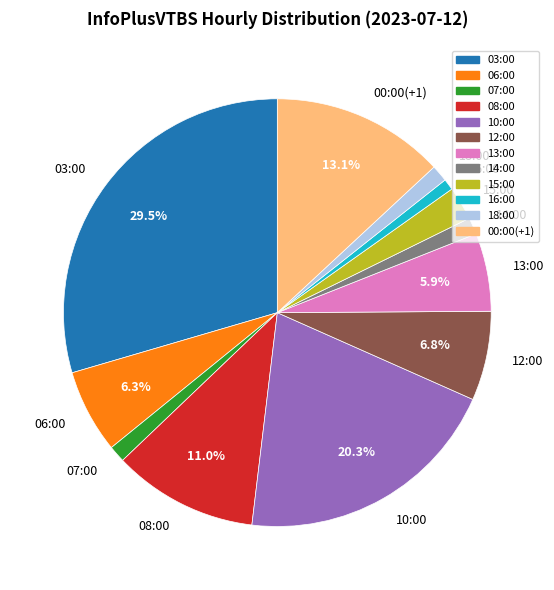

Which slice is the largest?

03:00